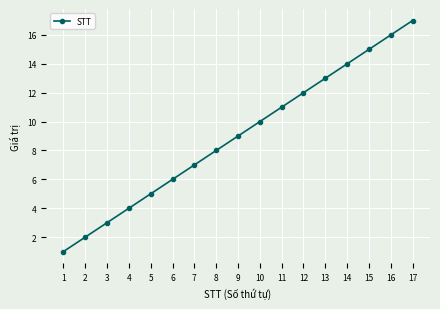

The chart shows a value of 4 at 4. True or false?

True